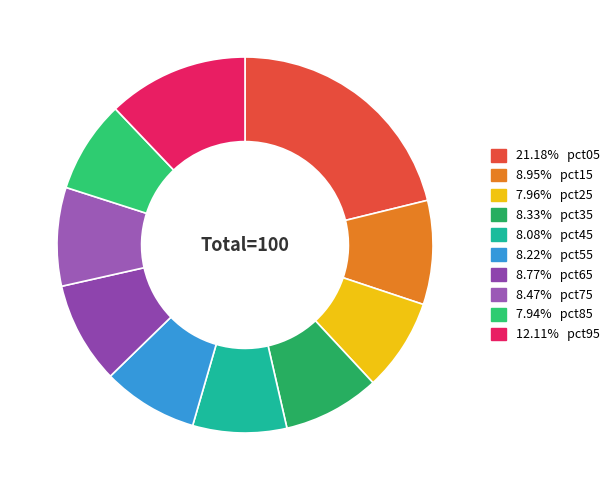

Count the number of slices in the pie.

10